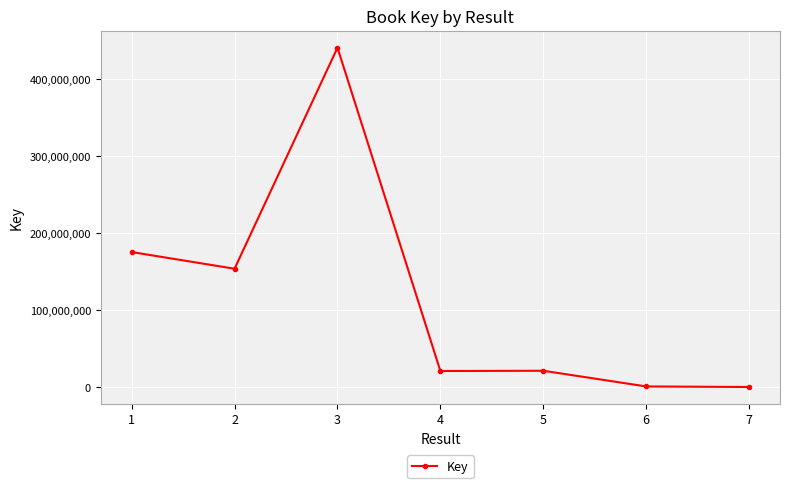

How many values are below 21436234?

3